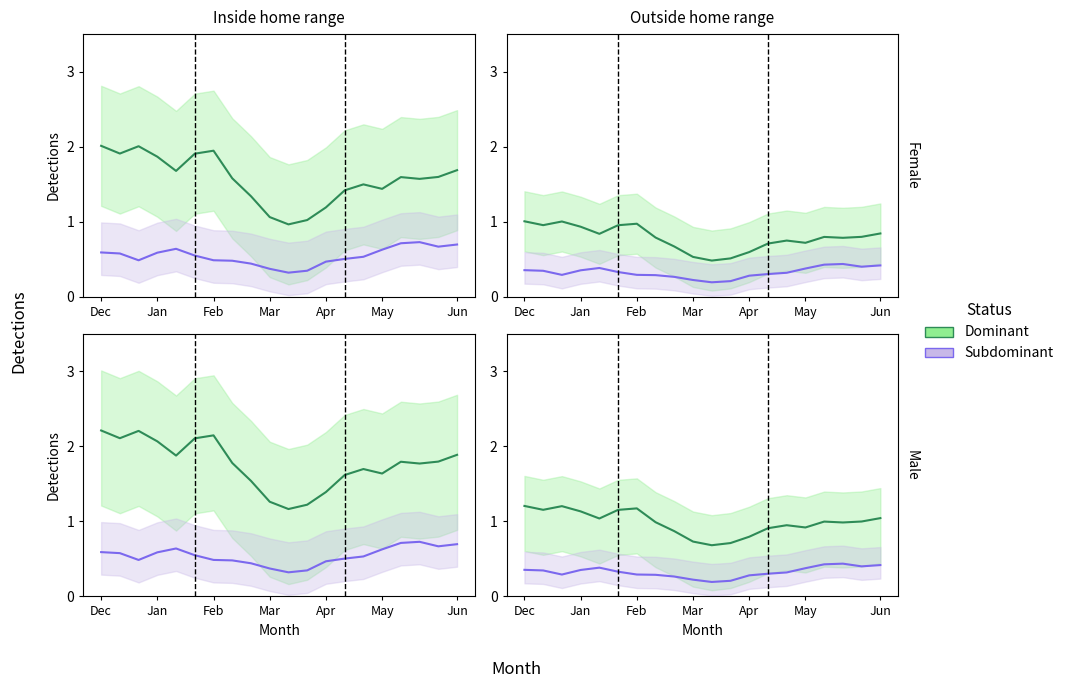

Which series has the widest spread of values?

Dominant